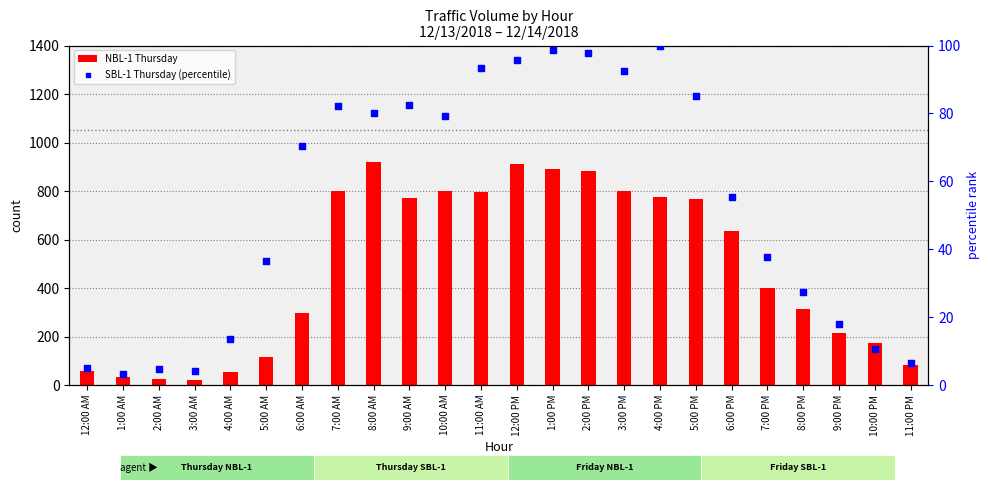

What is the total value across all series at 6:00 AM?

368.4